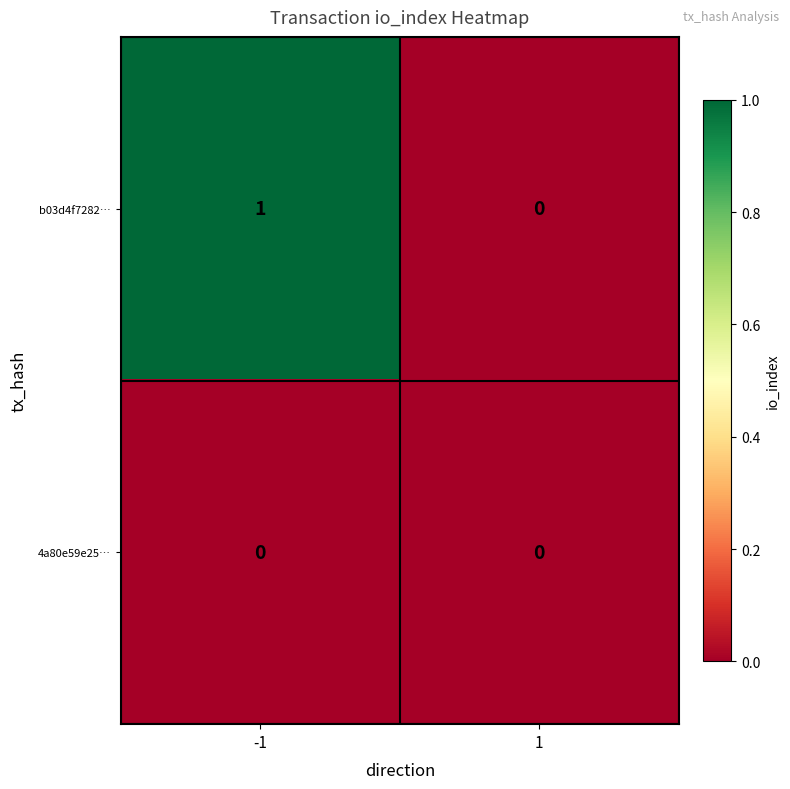

Reading left to right, extract all data points from this chart.

b03d4f7282…: -1=1	1=0
4a80e59e25…: -1=0	1=0